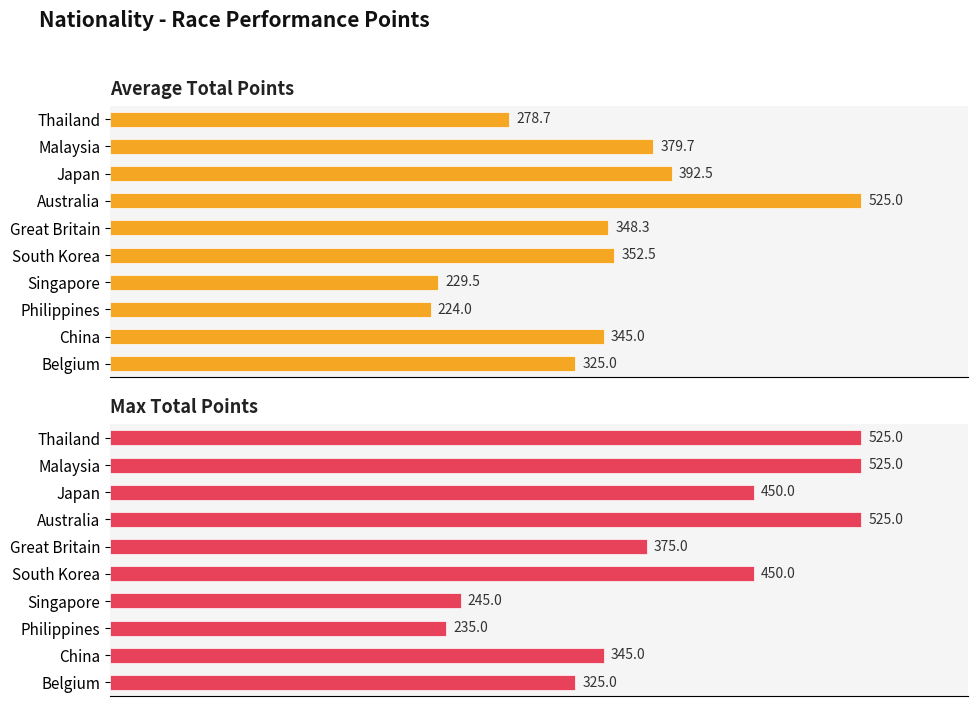

How many bars are there in total?

20